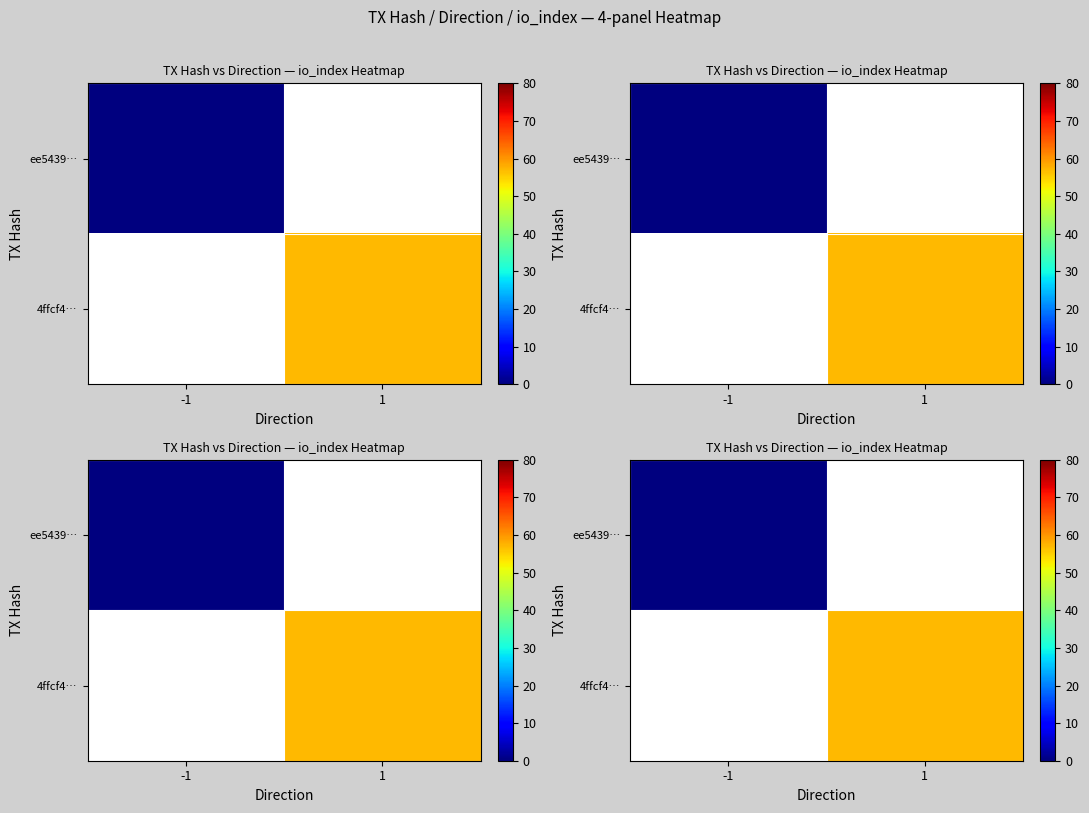

At 1, list the series in order from smallest to largest.

ee5439…, 4ffcf4…